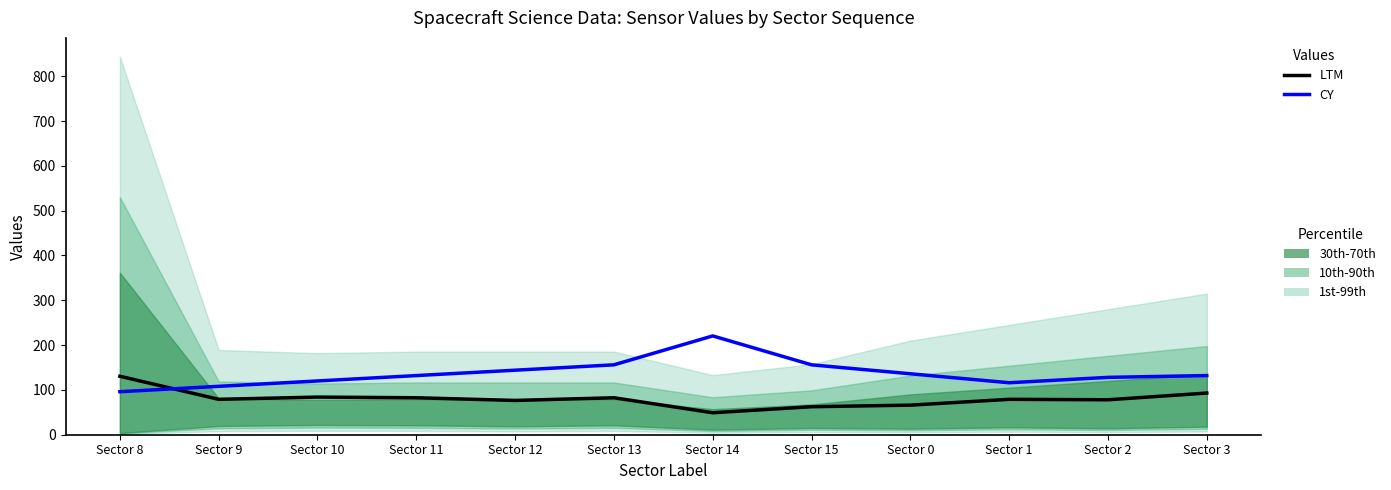

Is this an area chart (filled region under the line)?

No